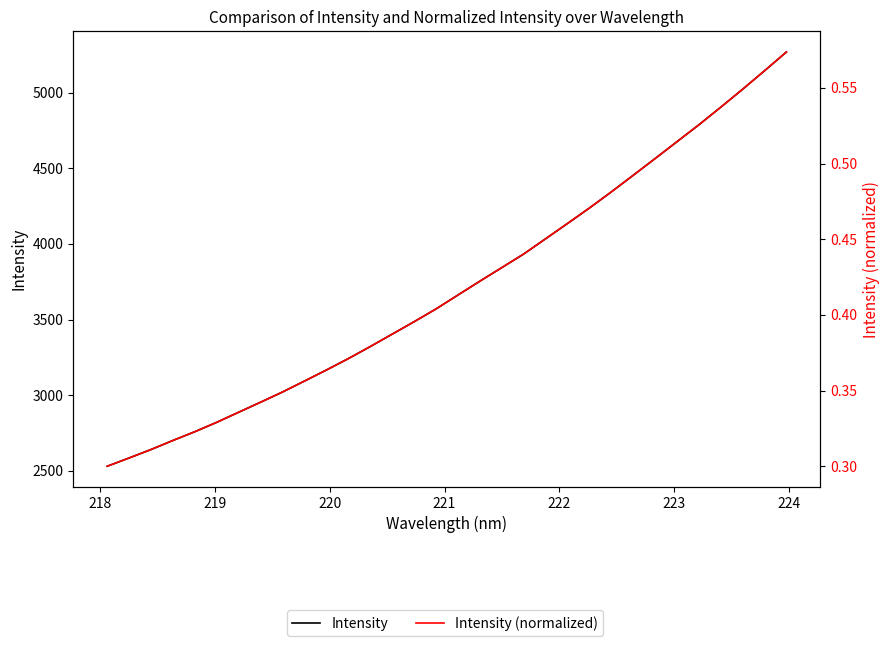

How many categories are shown in the chart?

32